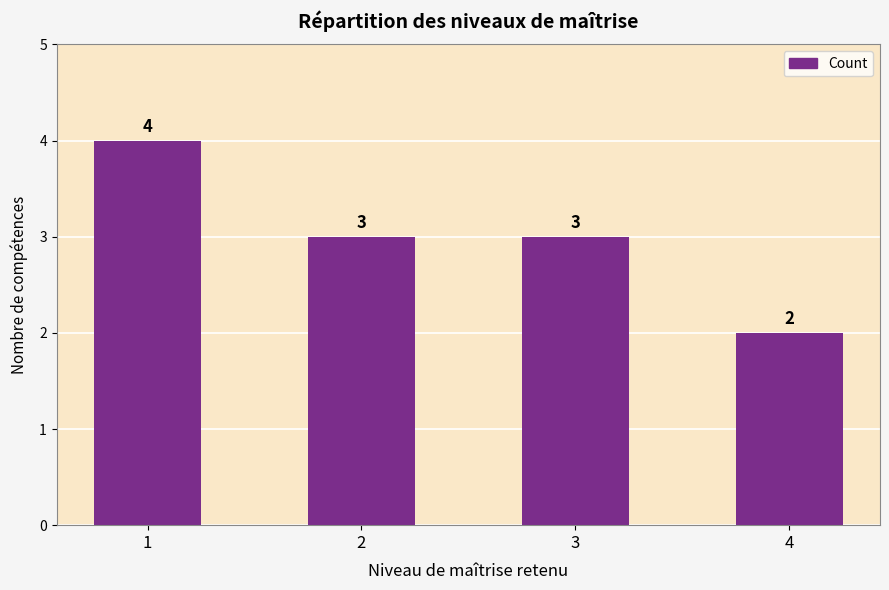

Which label corresponds to the smallest value in the chart?

4